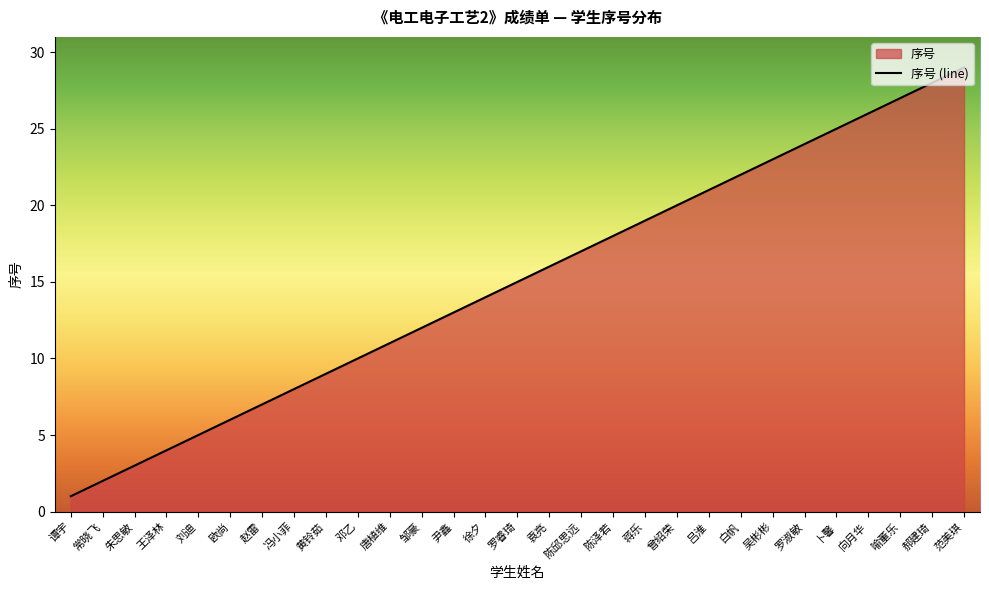

What is the sum of the values at 赵雷 and 罗淑敏?

31